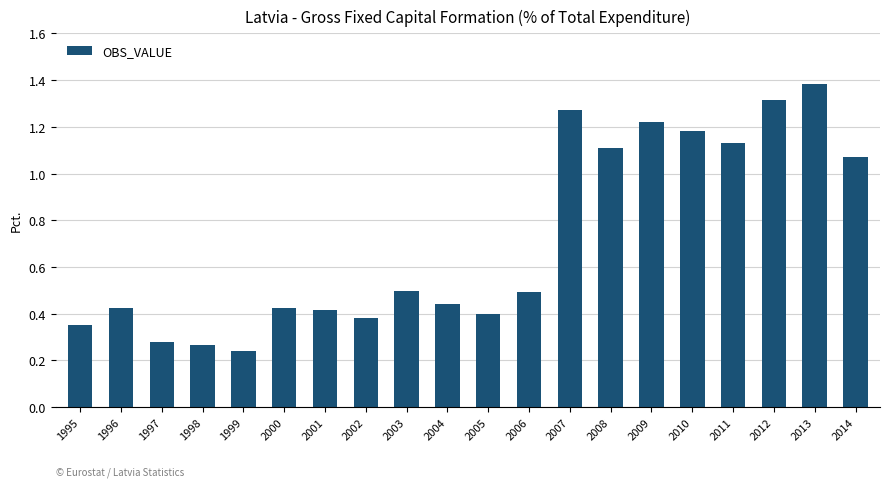

Which has a higher value, 2009 or 2011?

2009